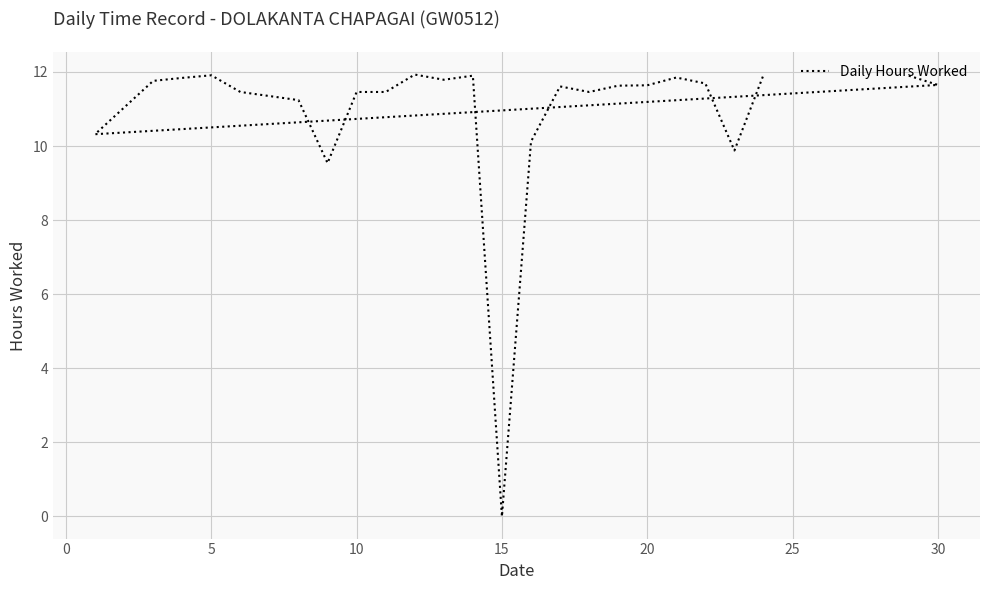

Read the value at 25.

11.5